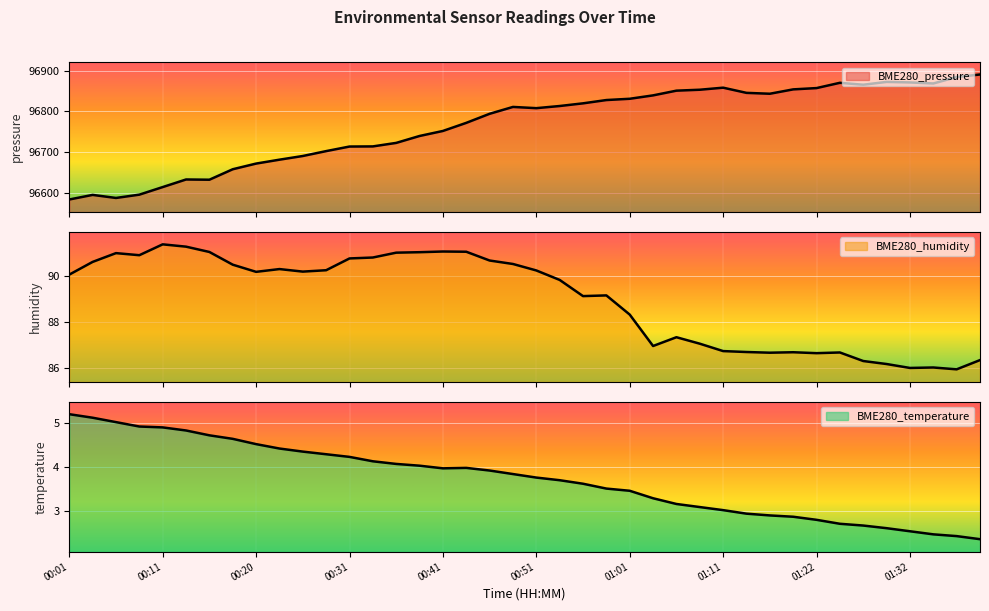

What are all the series names shown in the legend?

BME280_pressure, BME280_humidity, BME280_temperature